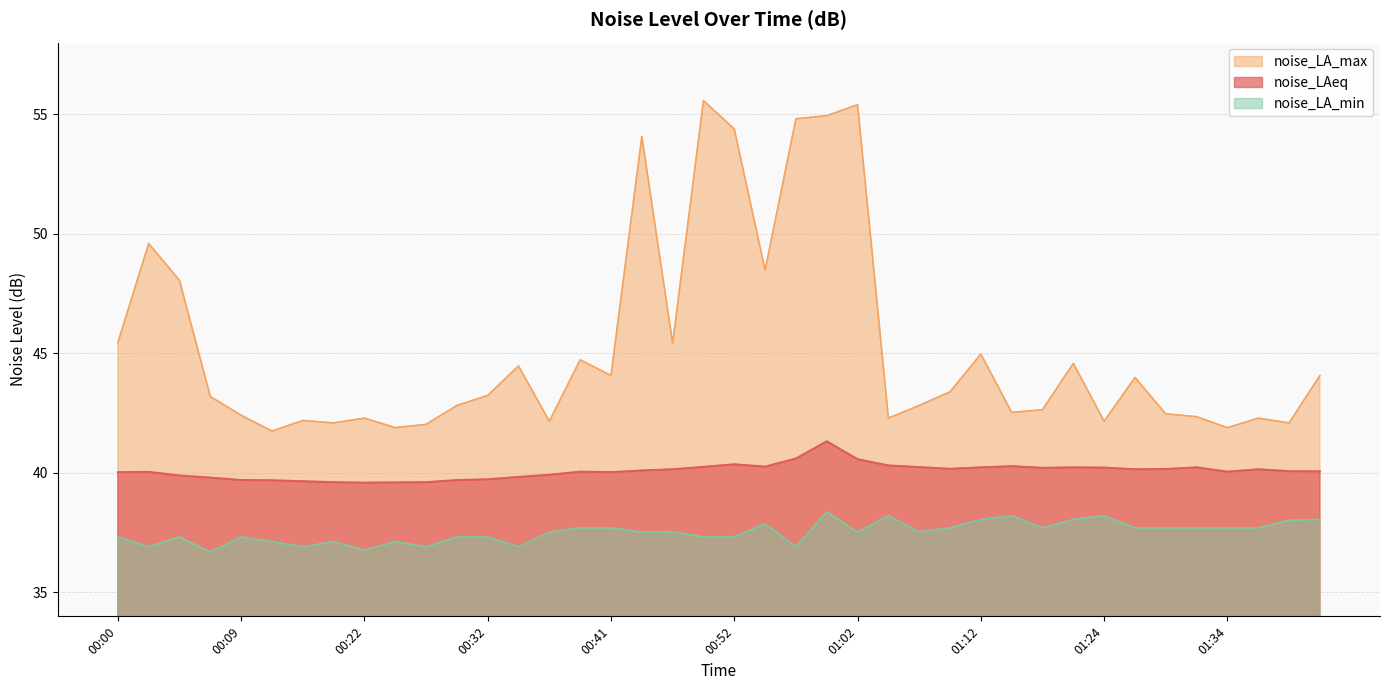

Is the value of noise_LA_min at 00:52 greater than the value of noise_LAeq at 00:22?

No